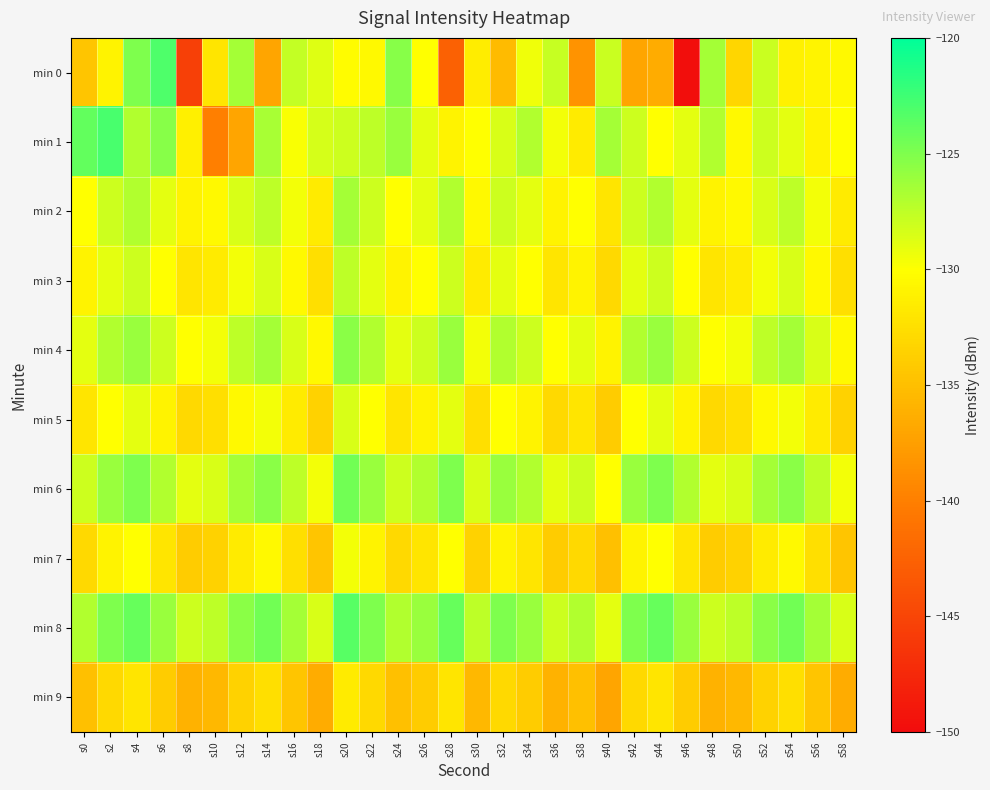

What is the minimum value shown in the chart?

-149.8